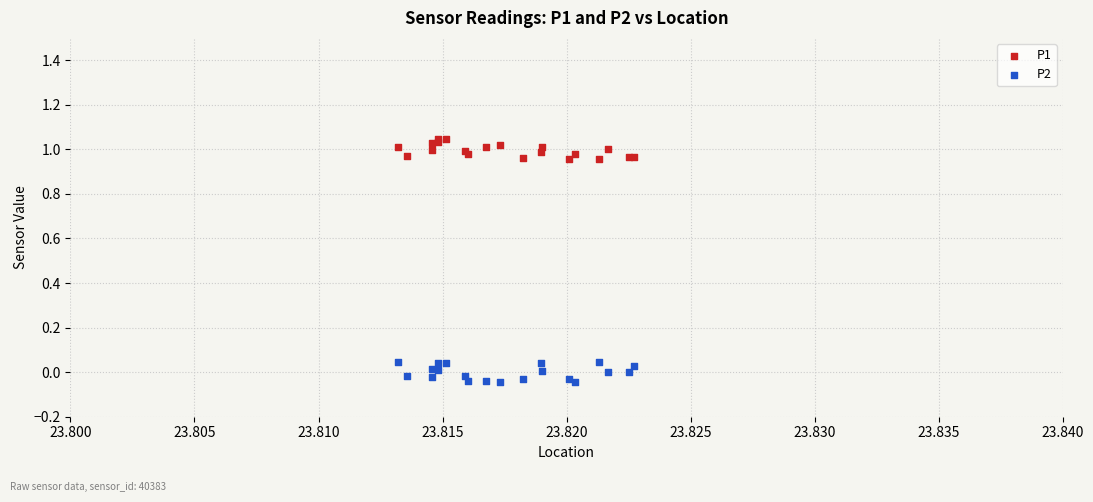

Which series contains the lowest Y value?

P2